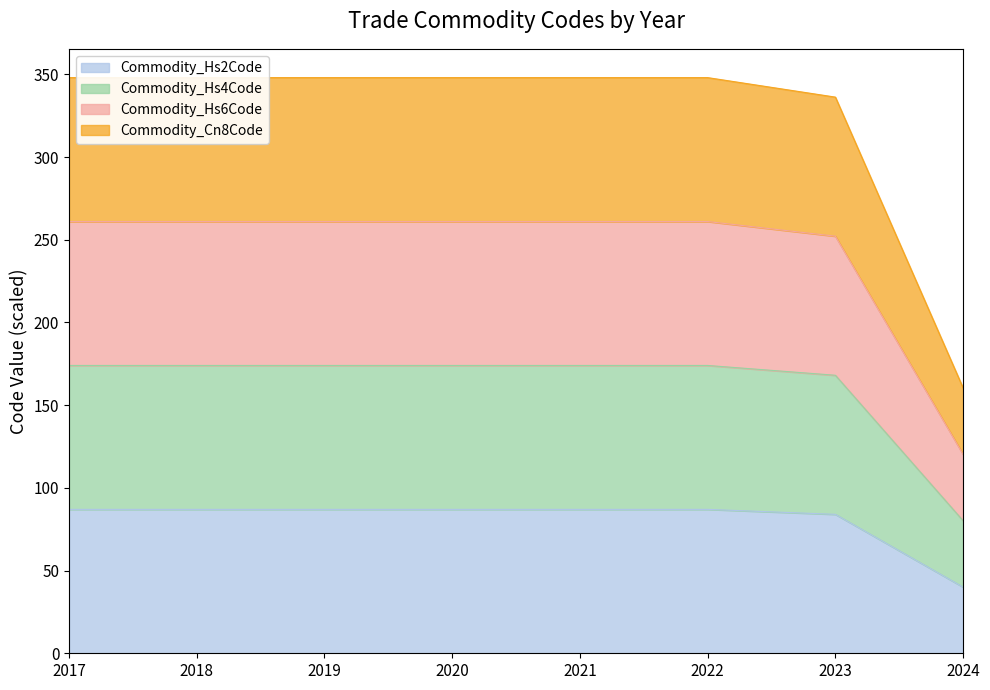

True or false: Commodity_Hs4Code has more than 2 interior local peaks.

False